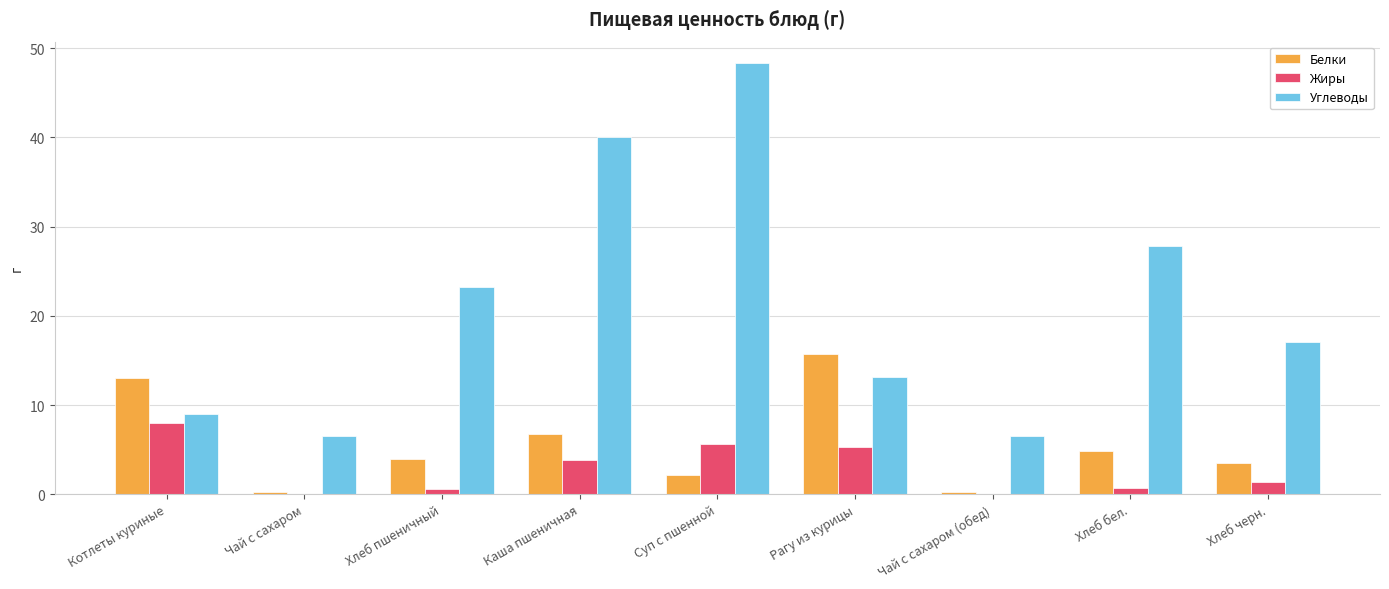

At which label does Углеводы first exceed 17?

Хлеб пшеничный